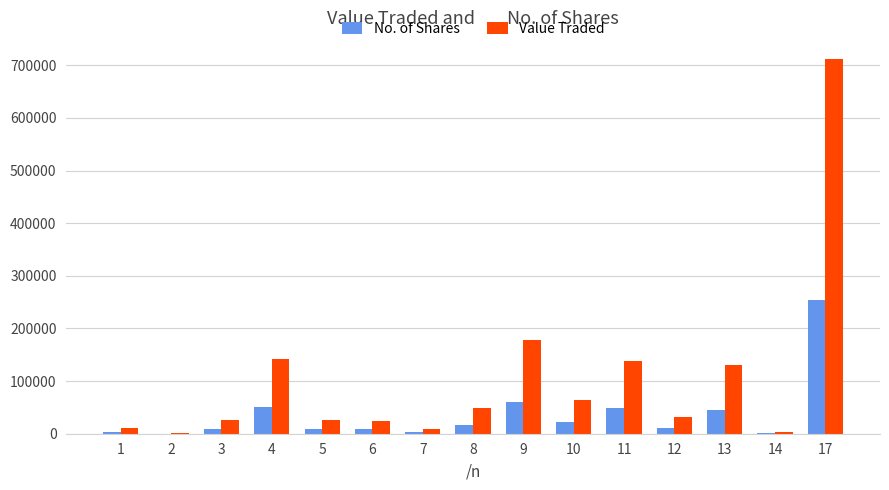

What is the sum of all No. of Shares values?

541485